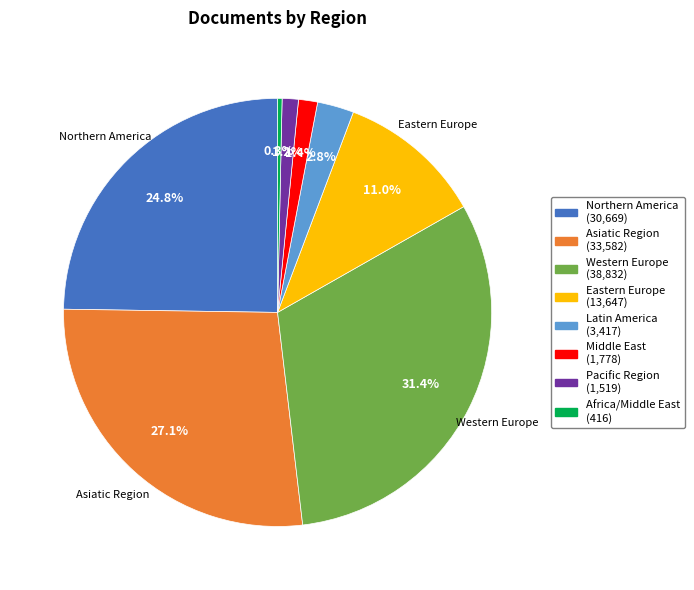

Count the number of slices in the pie.

8